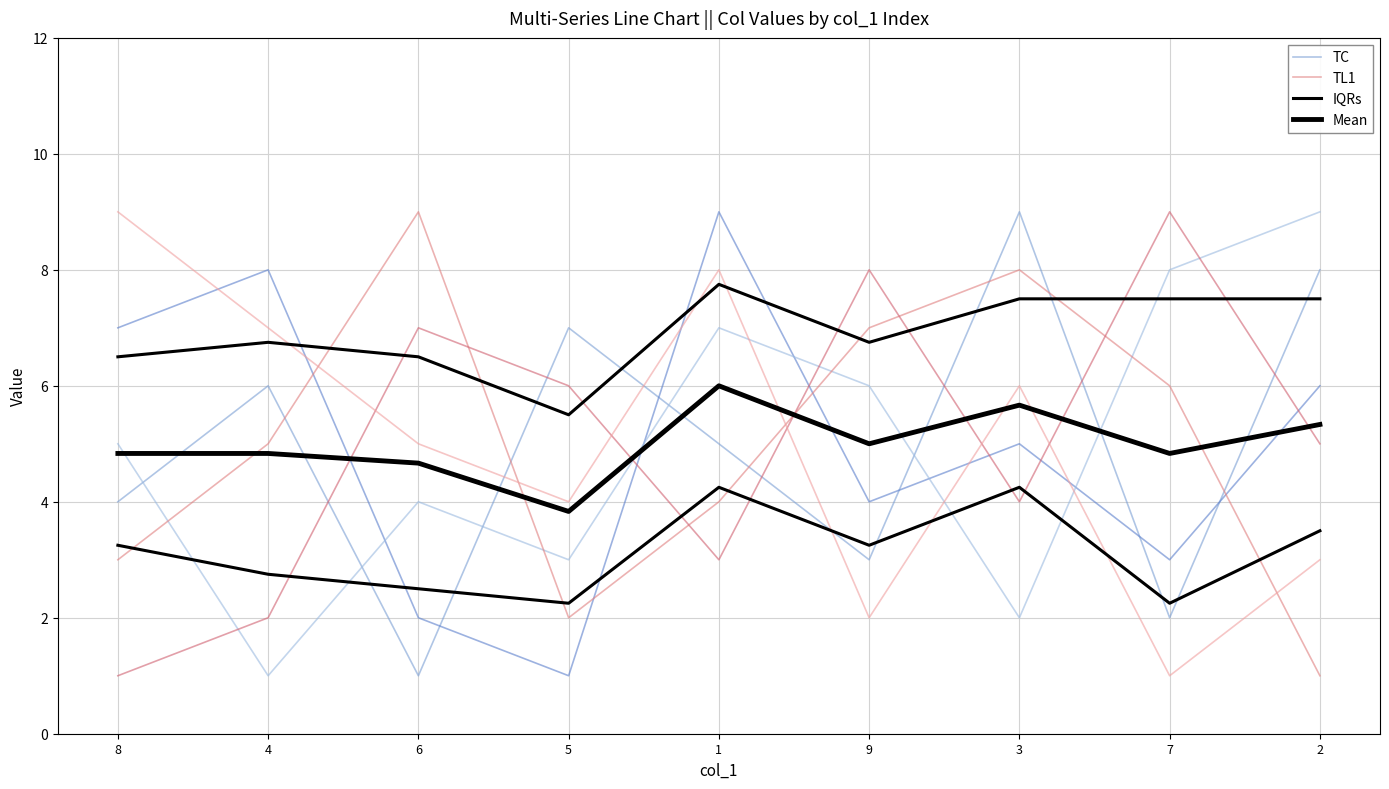

Between 4 and 3, which series saw the biggest shift?

TC